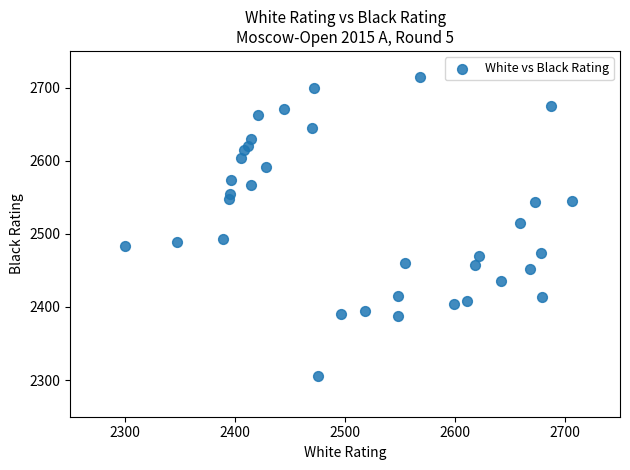

What Y value in the scatter plot is closest to 2509?

2515